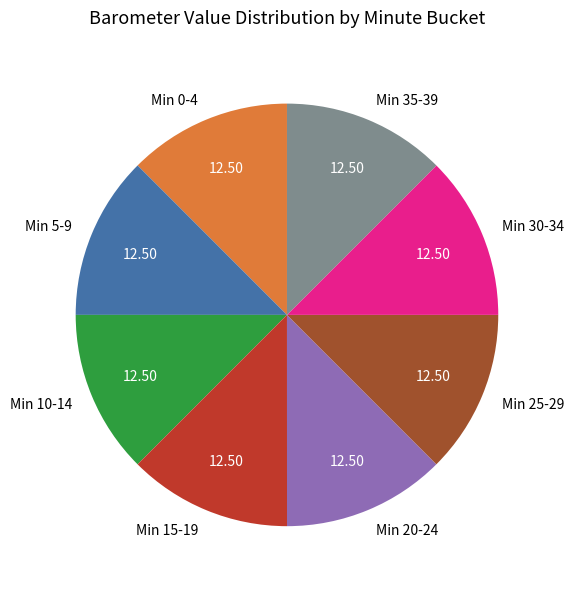

Is Min 5-9 the majority of the pie?

No